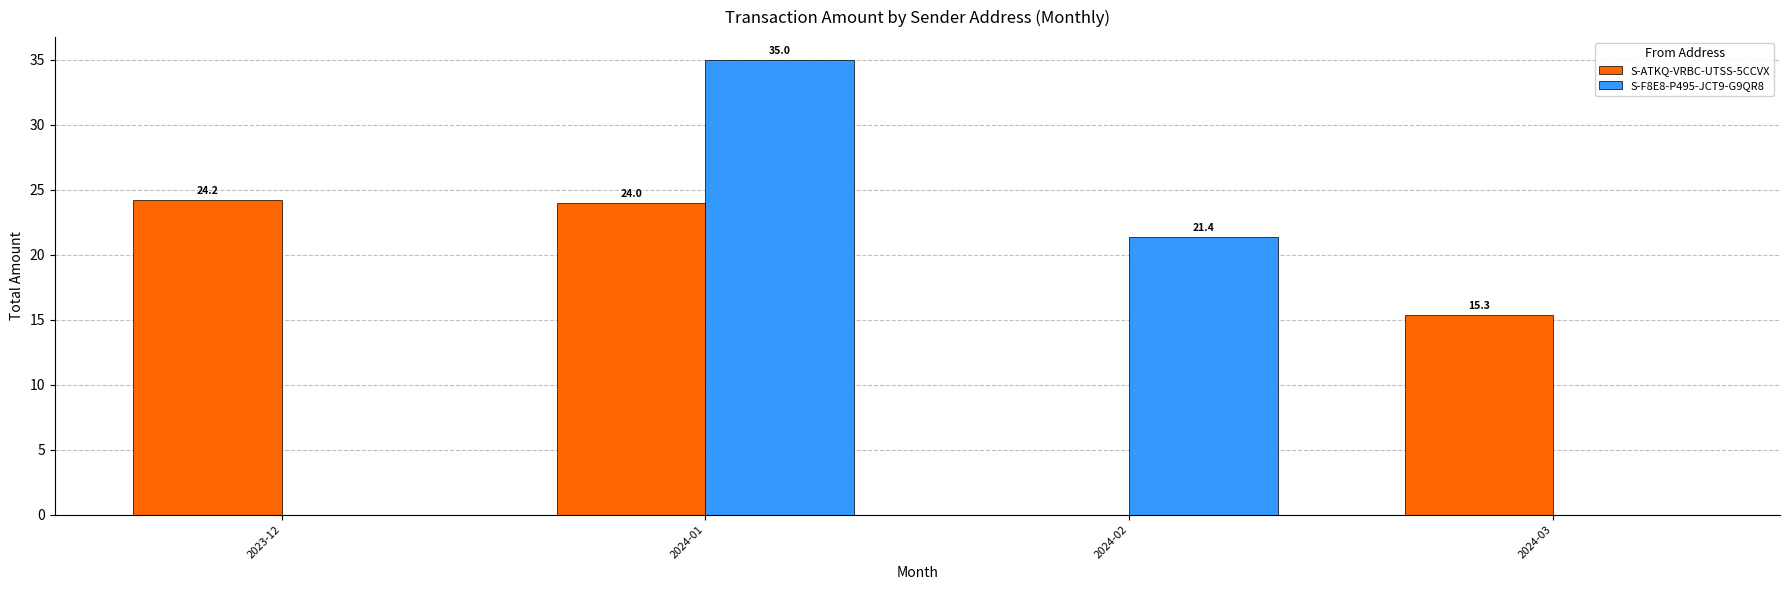

The S-ATKQ-VRBC-UTSS-5CCVX series shows 11.7 at 2023-12. True or false?

False